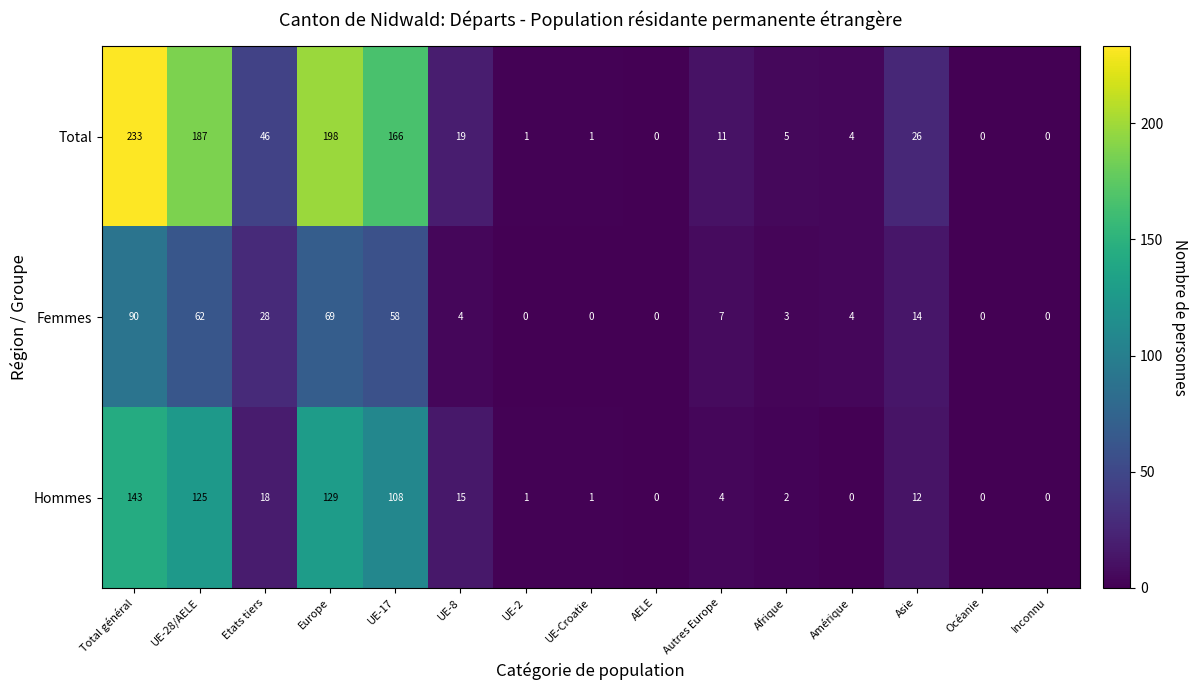

The value of Hommes at UE-8 is 15. True or false?

True